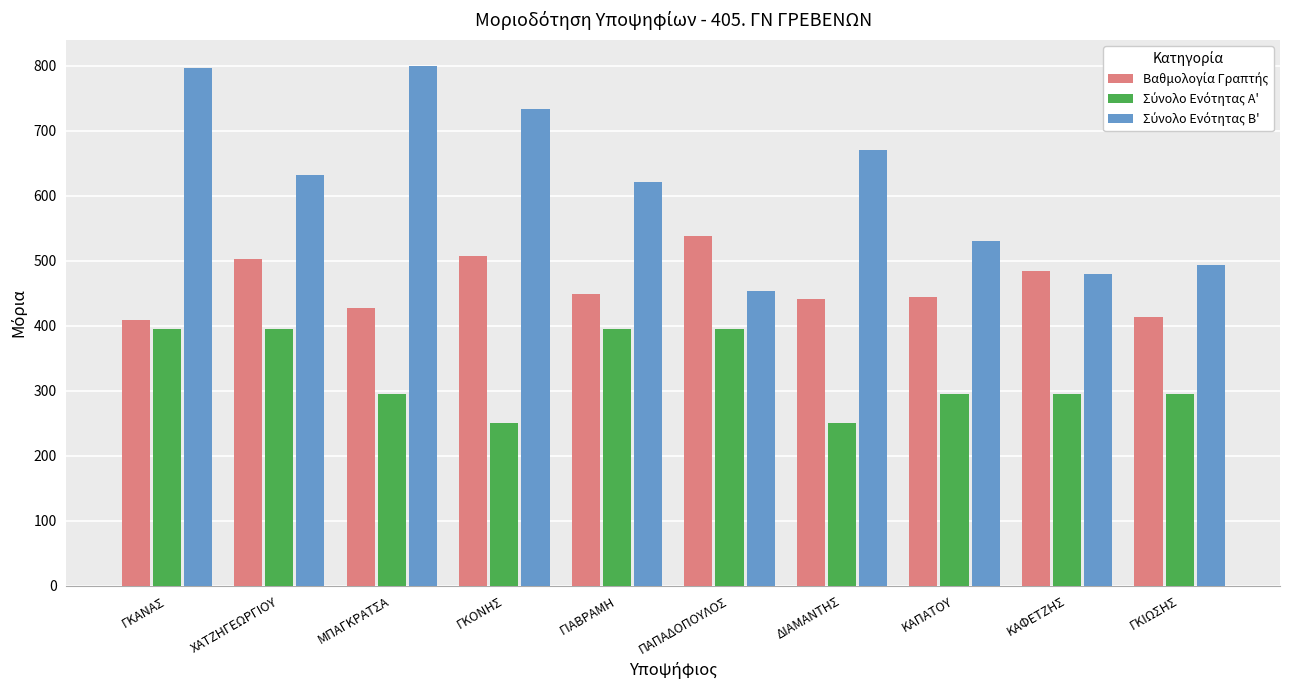

How many categories are shown in the chart?

10